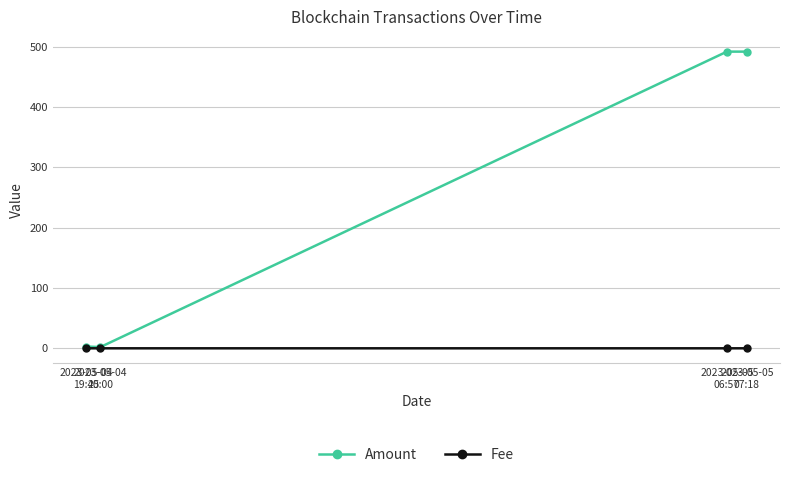

Count the number of data series in this chart.

2